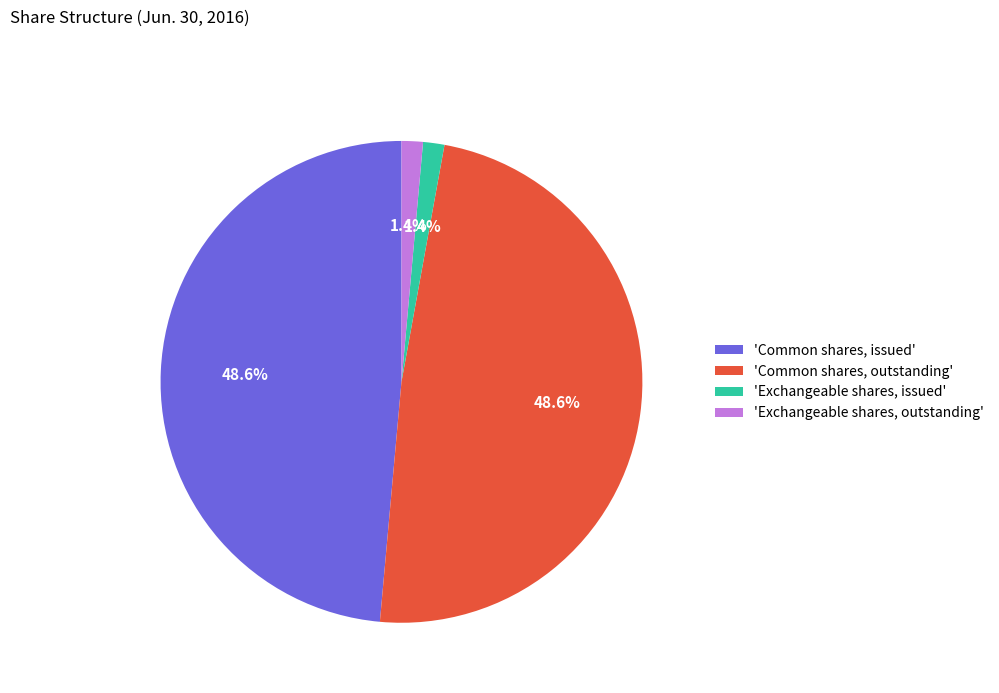

How much of the chart is everything except 'Common shares, issued'?

51.4%